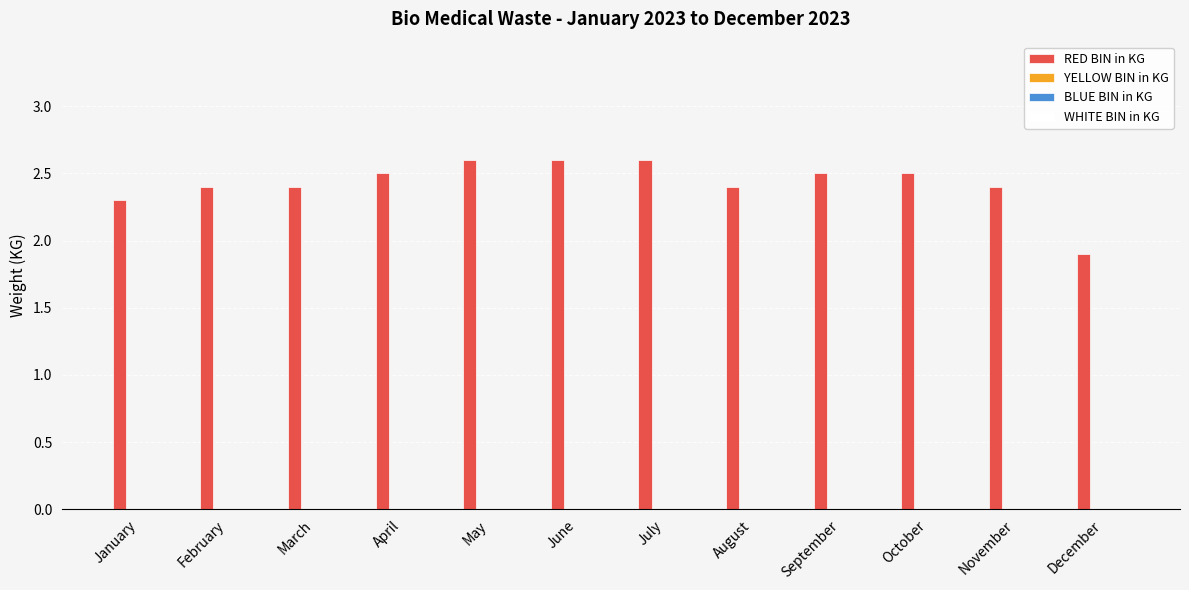

The value at May is 1.7. True or false?

False